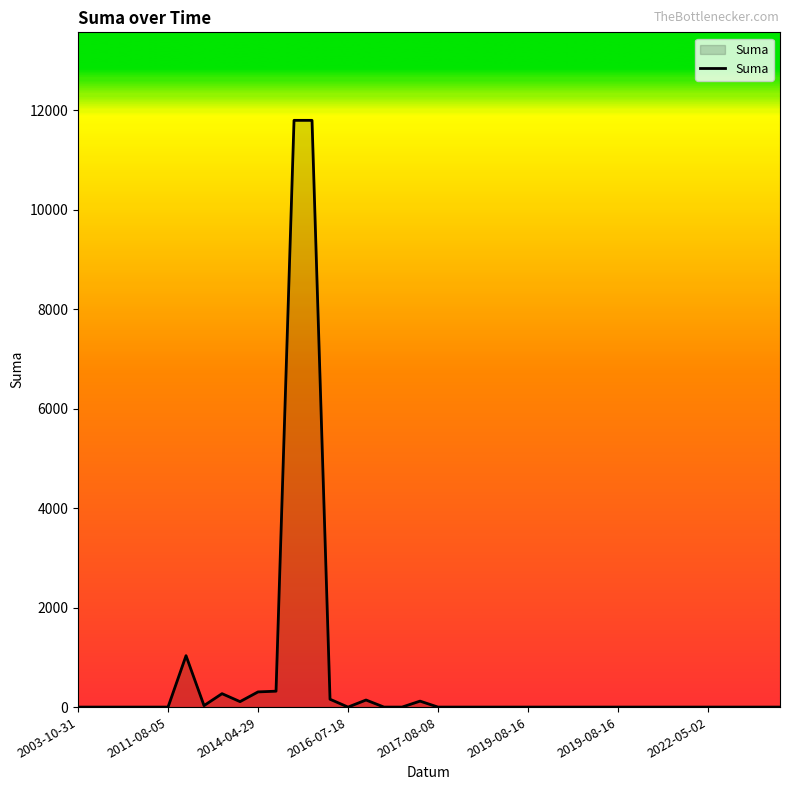

What is the greatest value displayed?

11800.0